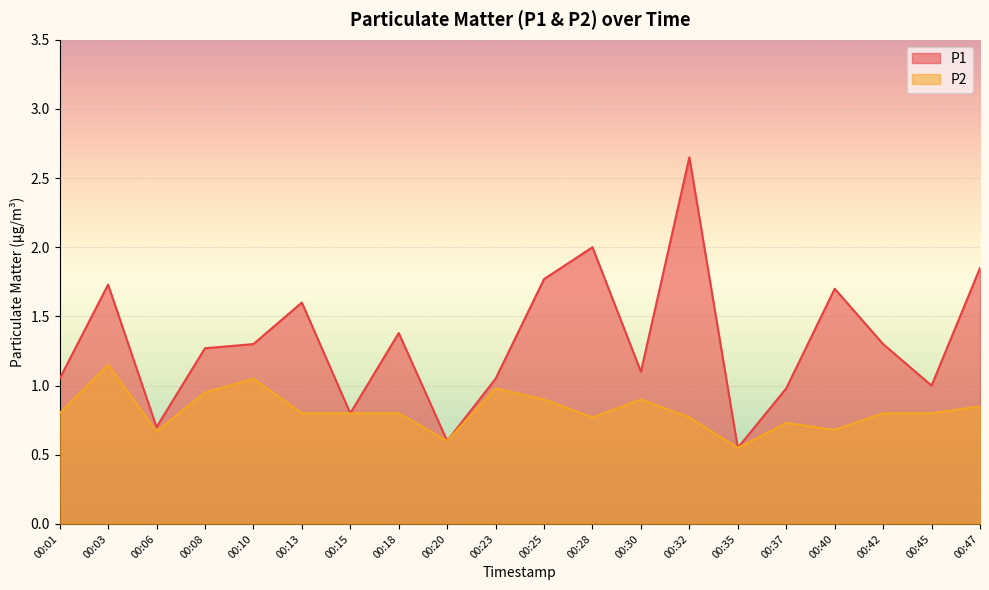

What are all the series names shown in the legend?

P1, P2